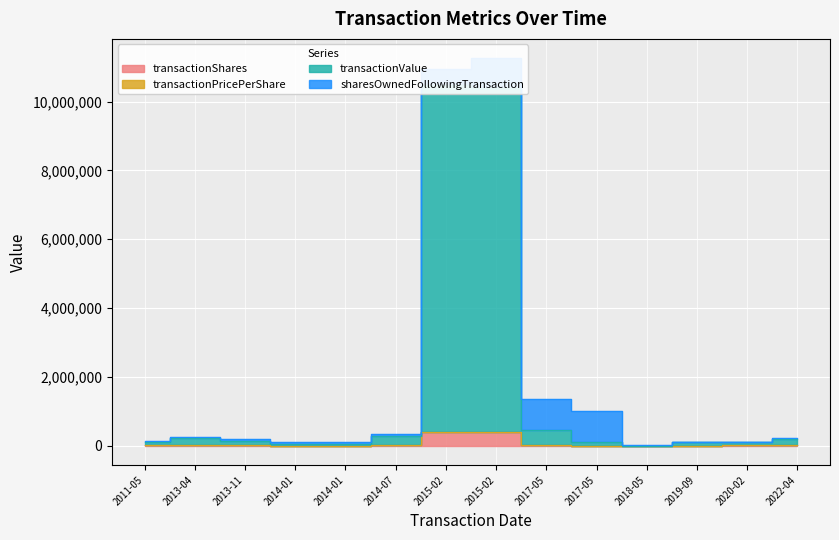

At which label is transactionValue closest to 201000?

2017-05